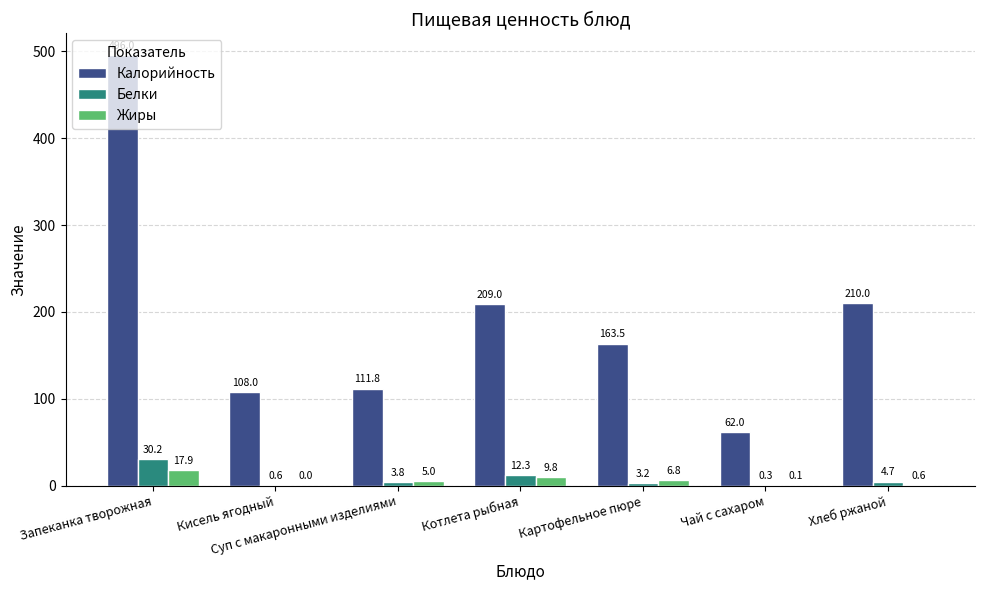

Reading left to right, transcribe all the data shown in this chart.

Калорийность: 496.0	108.0	111.8	209.0	163.5	62.0	210.0
Белки: 30.2	0.6	3.8	12.3	3.2	0.3	4.7
Жиры: 17.9	0.0	5.0	9.8	6.8	0.1	0.6